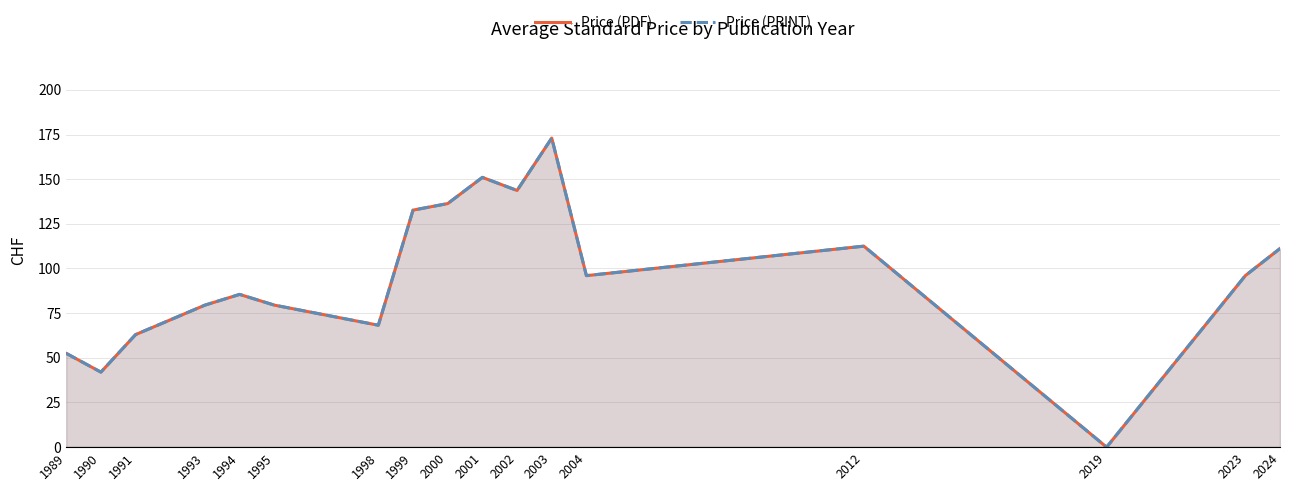

At how many categories does at least one series exceed 135?

4